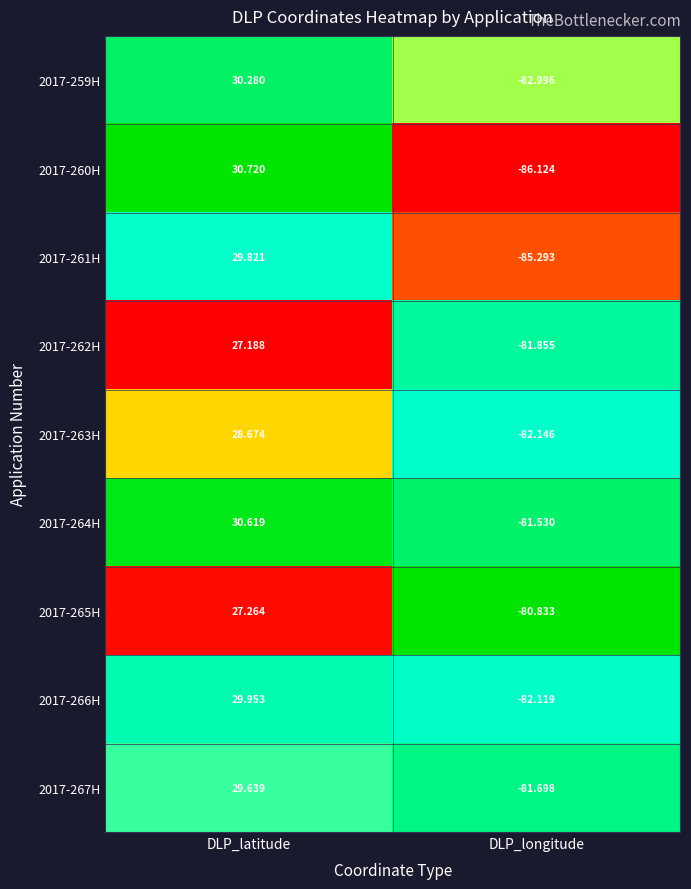

Which category has the lowest value across all series?

DLP_longitude